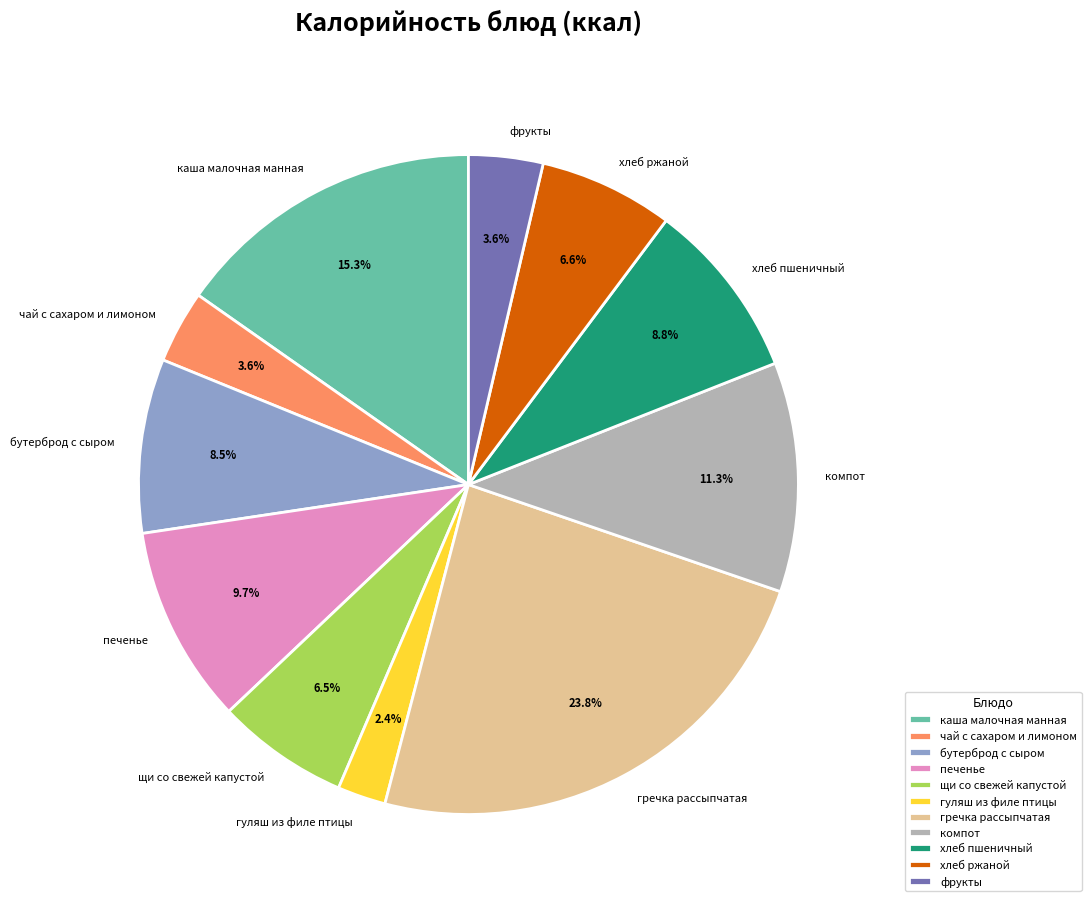

Does щи со свежей капустой account for over 50% of the chart?

No